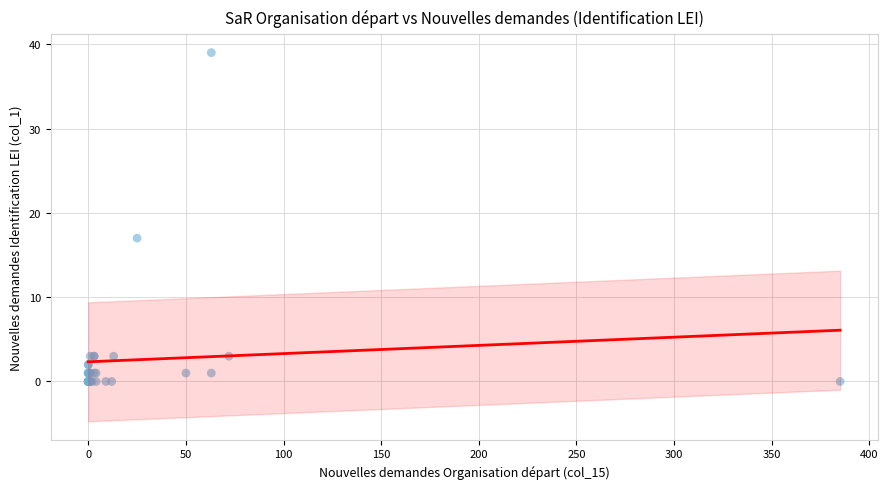

What Y value in the scatter plot is closest to 19?

17